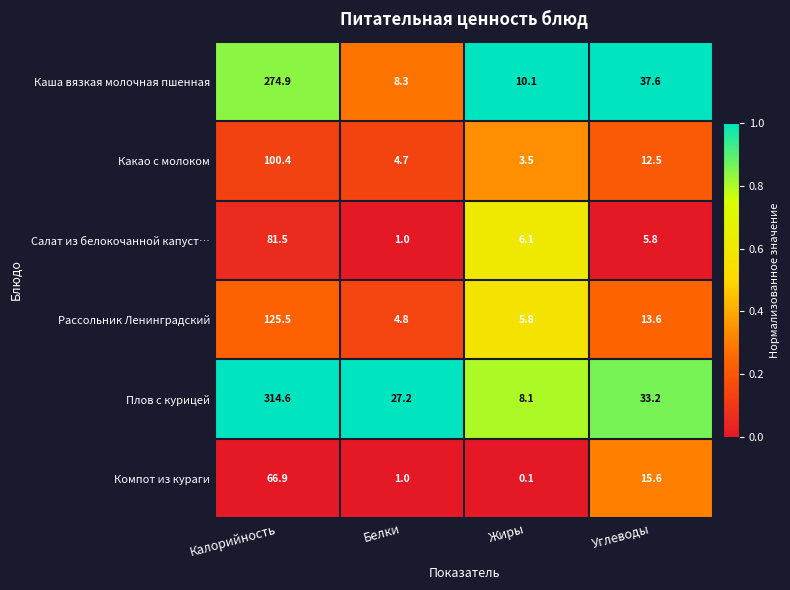

At which label does Какао с молоком first exceed 12?

Калорийность